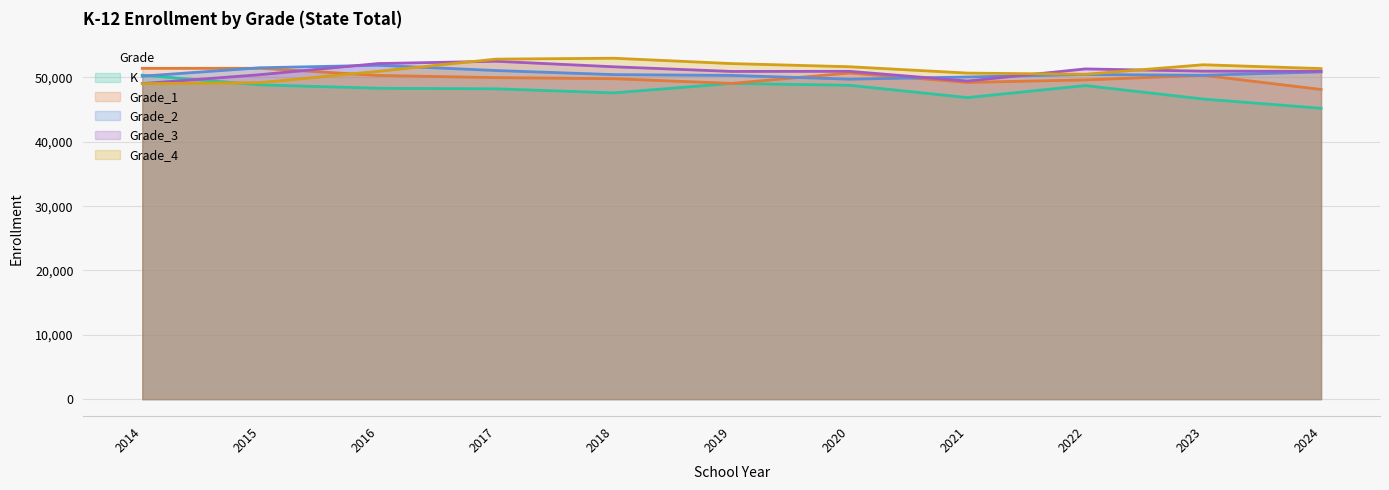

How many interior local valleys does the Grade_3 line series have?

2